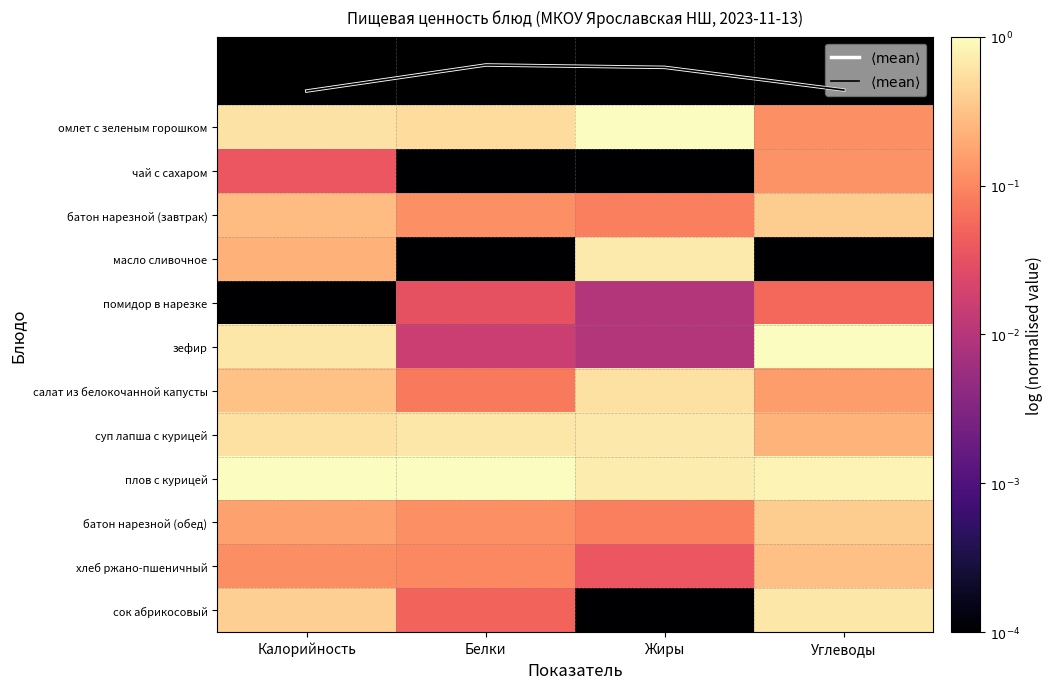

Which category has the highest value across all series?

Жиры